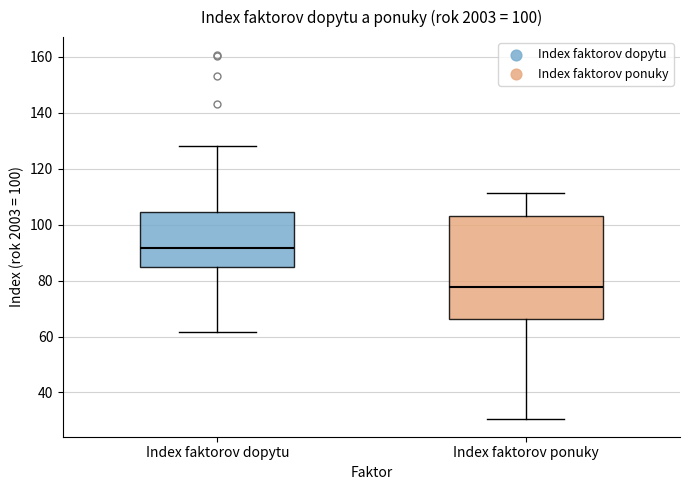

Which box is the tallest, from its lower edge to its upper edge?

Index faktorov ponuky